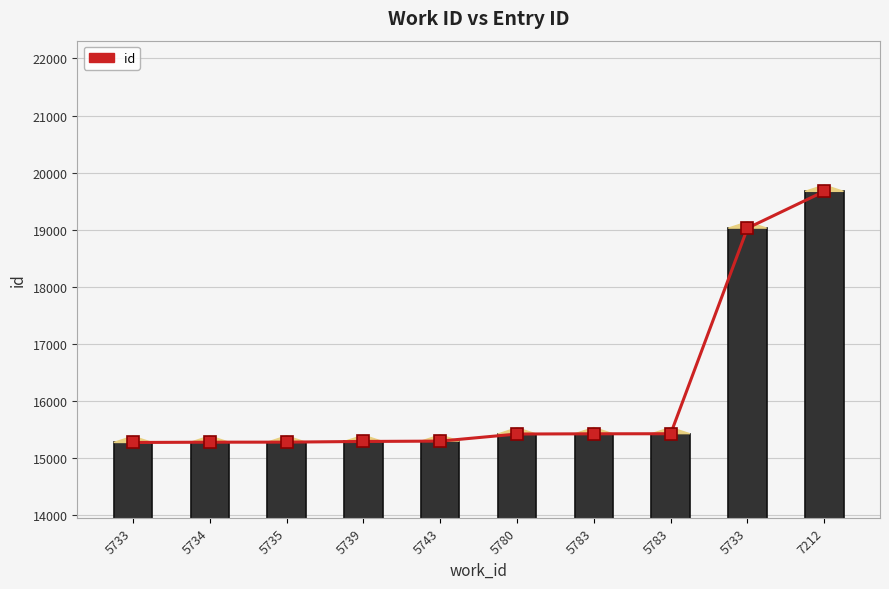

Which category has the highest value across all series?

7212